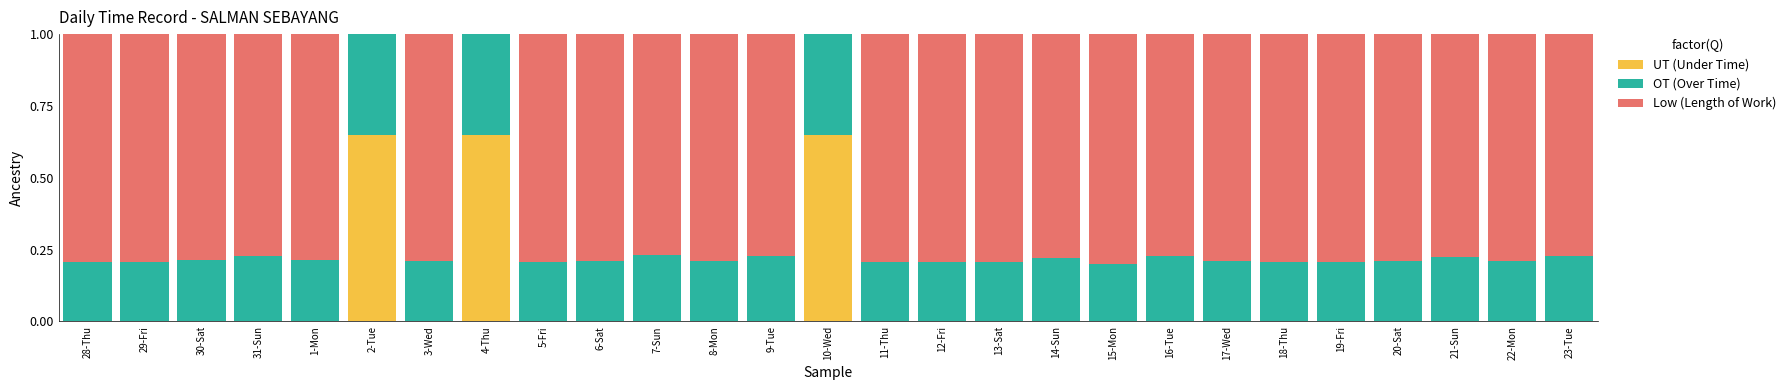

Which category has the highest value in the OT (Over Time) series?

2-Tue